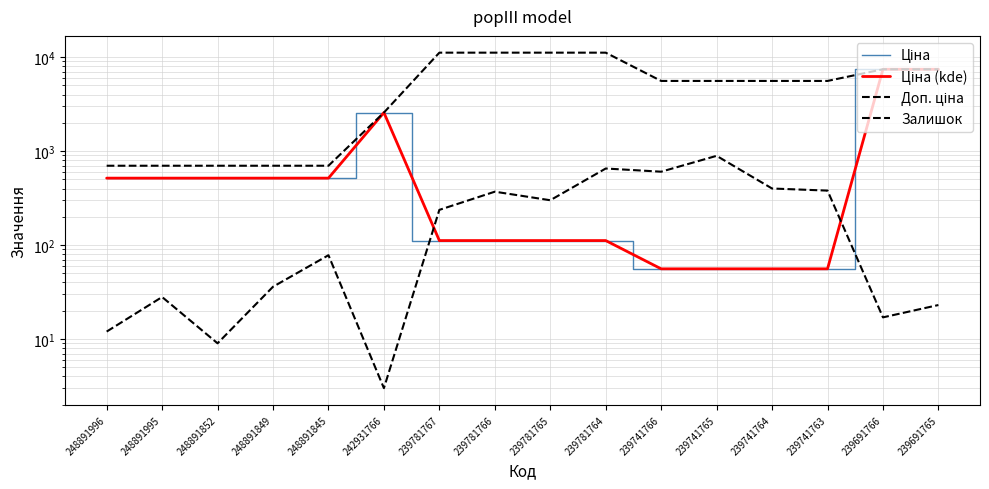

Is the value of Доп. ціна at 239741765 greater than the value of Ціна (kde) at 242931766?

Yes